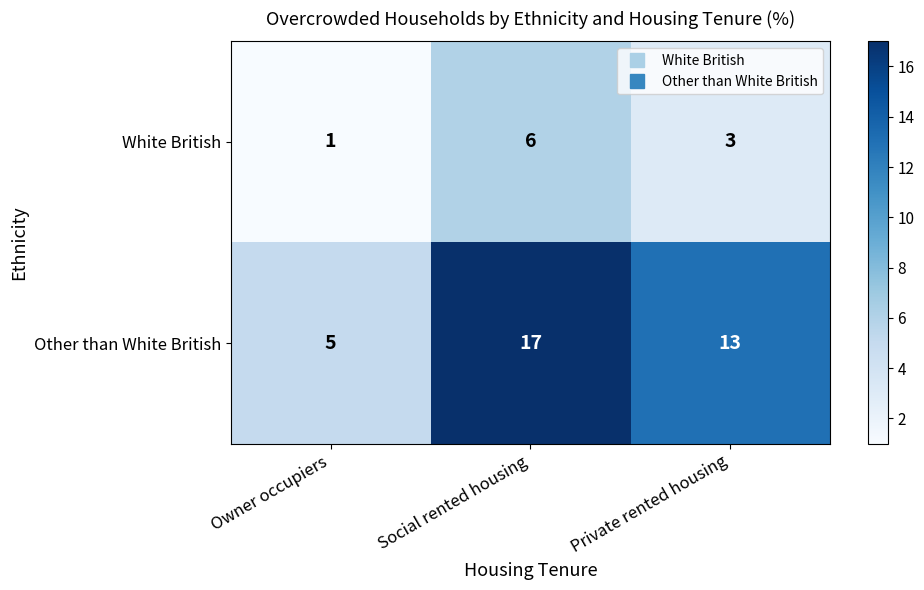

What is the sum of all White British values?

10